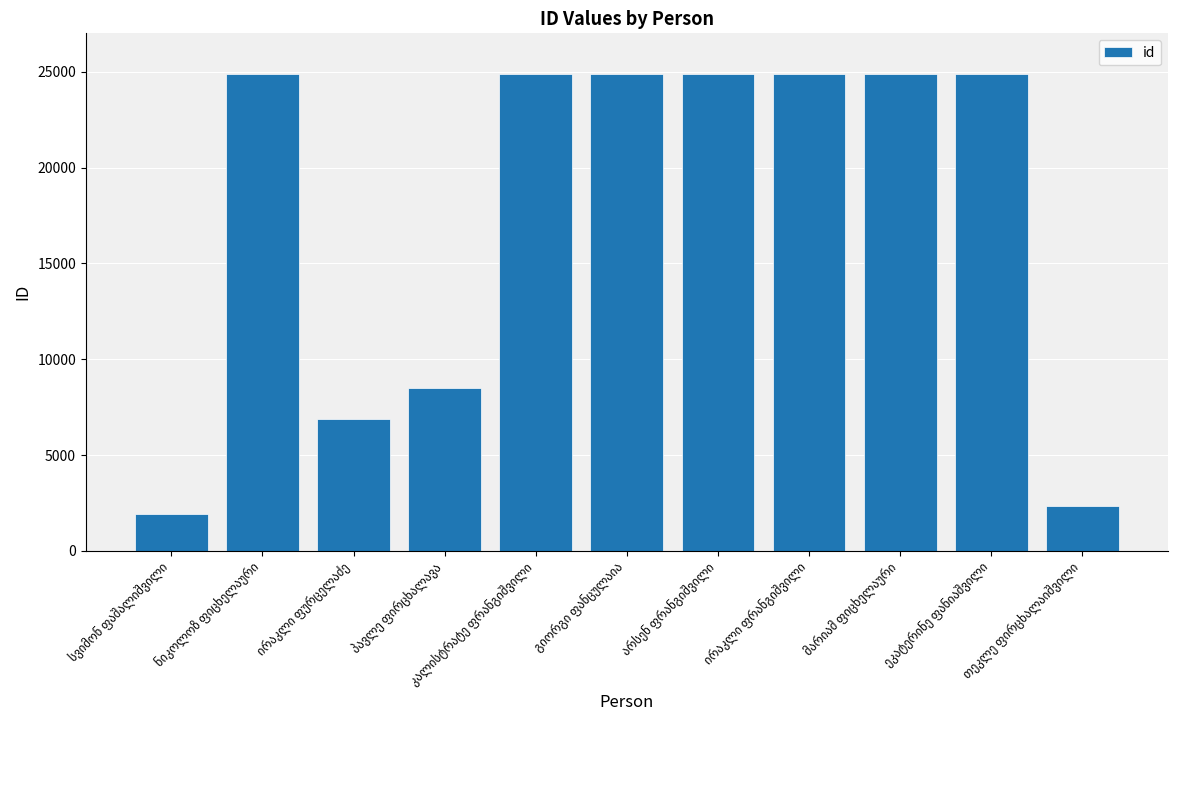

Are the bars grouped side by side (vs. stacked)?

No